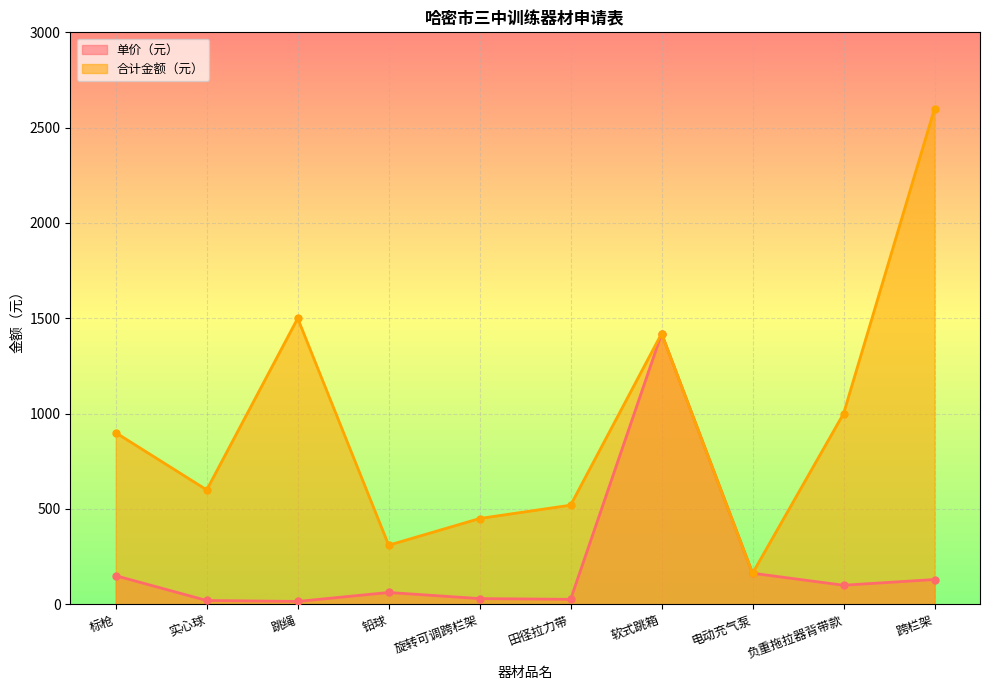

In 合计金额（元）, how many points are lower than both neighbors (excluding endpoints)?

3